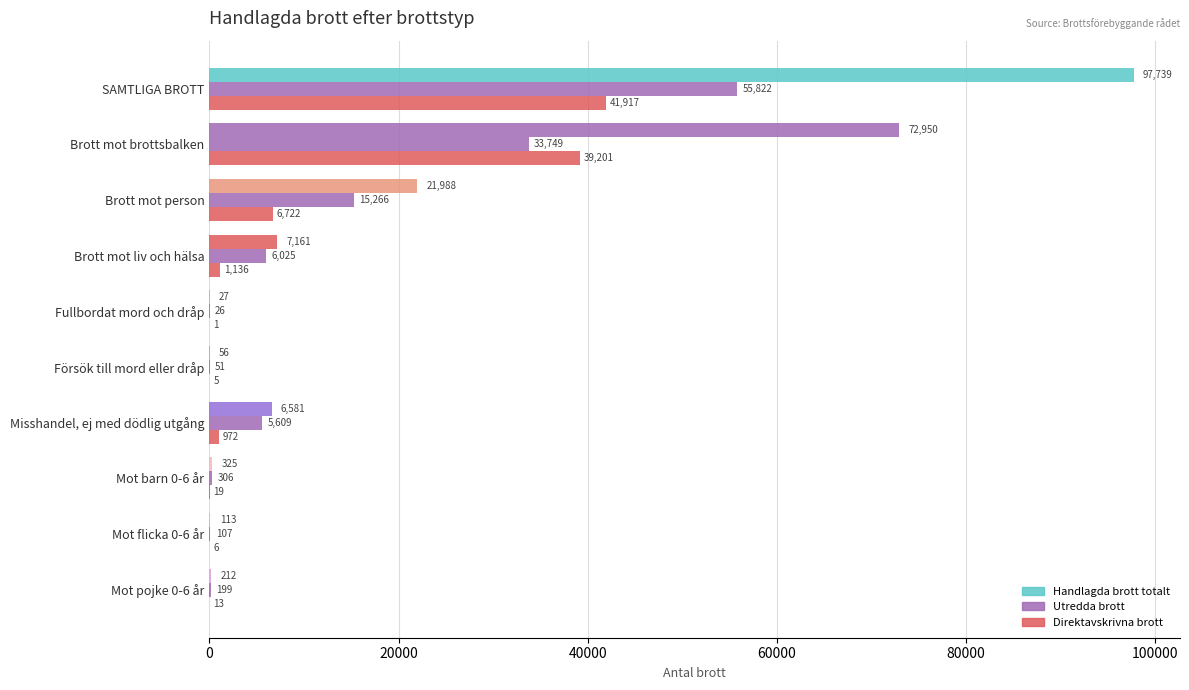

At how many categories does at least one series exceed 4646?

5